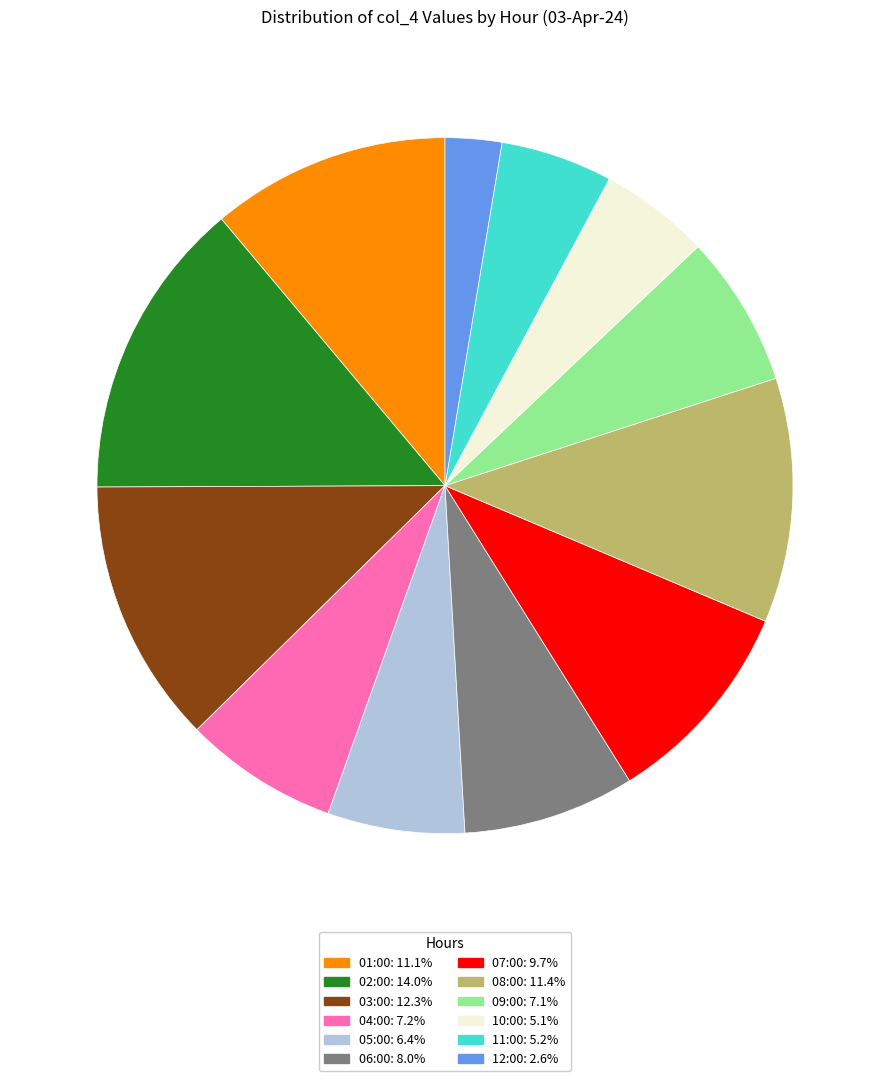

Is there a majority slice in this chart?

No